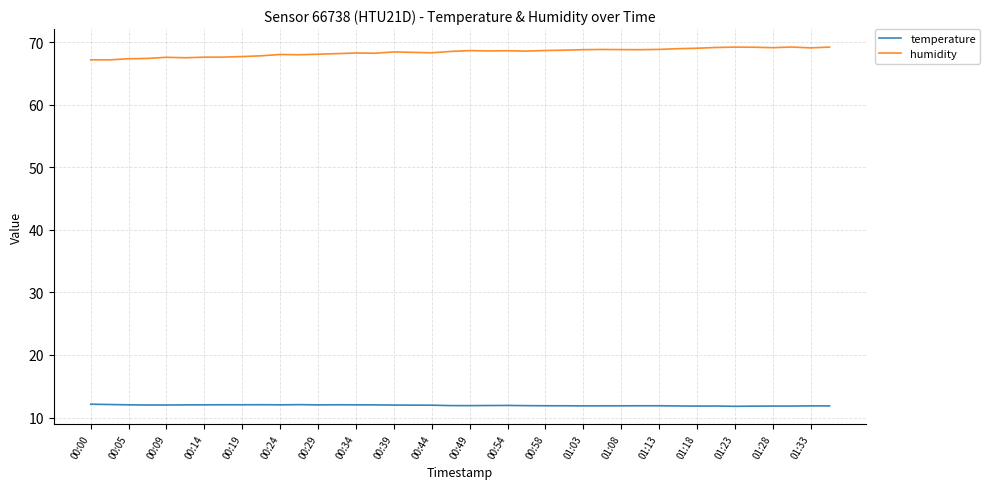

What is the difference between the second highest and second lowest values in the temperature series?

0.3